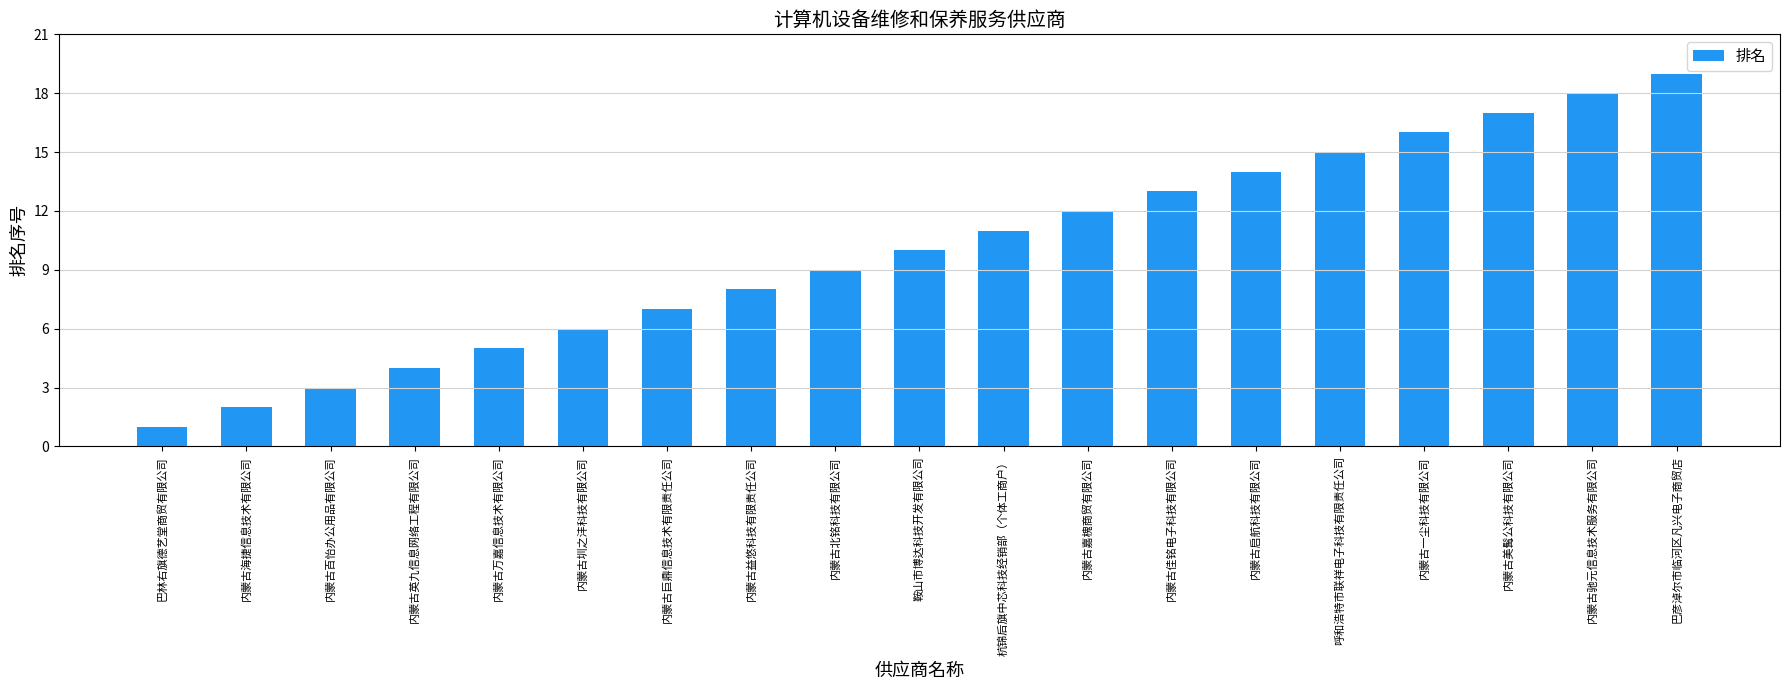

How many data points does each series have?

19